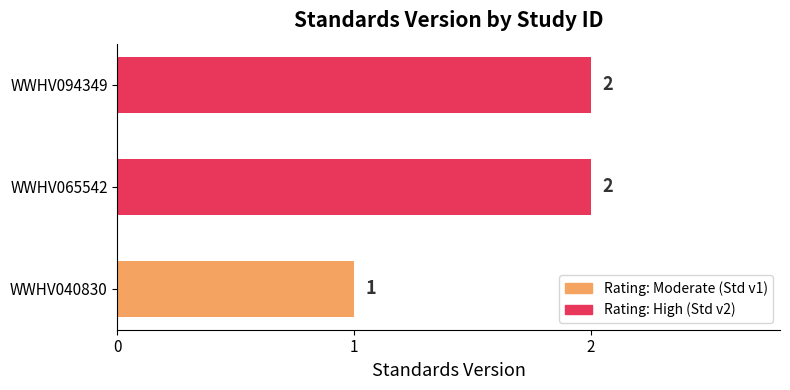

What is the sum of all values?

5